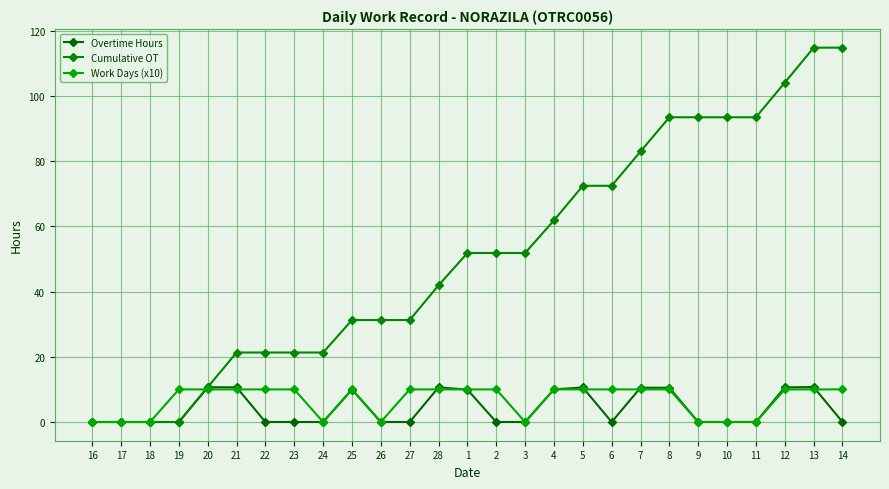

Which category has the highest value across all series?

13